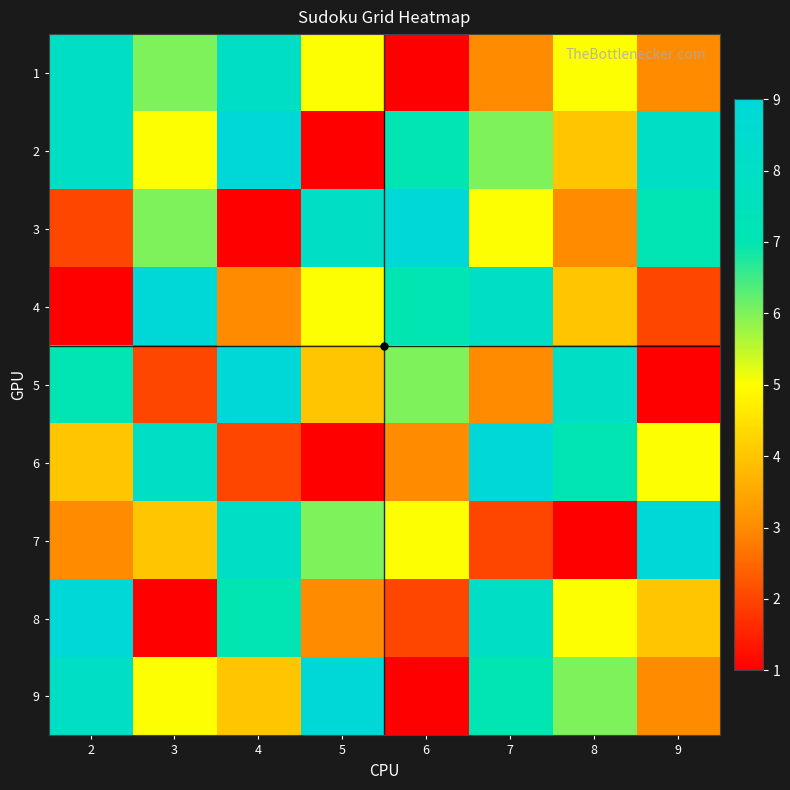

At how many categories does at least one series exceed 7?

8